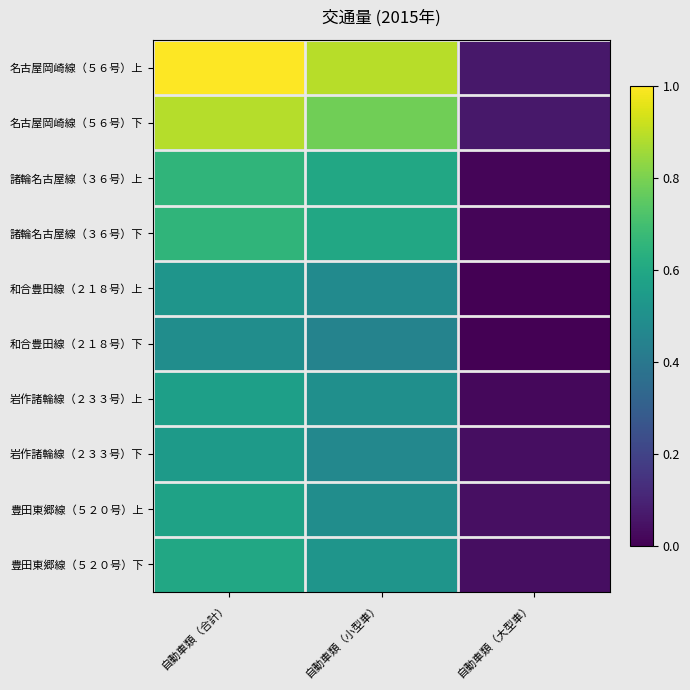

Reading left to right, list all the values displayed in this chart.

名古屋岡崎線（５６号）上: 自動車類（合計）=1.0	自動車類（小型車）=0.9	自動車類（大型車）=0.1
名古屋岡崎線（５６号）下: 自動車類（合計）=0.9	自動車類（小型車）=0.8	自動車類（大型車）=0.1
諸輪名古屋線（３６号）上: 自動車類（合計）=0.7	自動車類（小型車）=0.6	自動車類（大型車）=0.0
諸輪名古屋線（３６号）下: 自動車類（合計）=0.7	自動車類（小型車）=0.6	自動車類（大型車）=0.0
和合豊田線（２１８号）上: 自動車類（合計）=0.5	自動車類（小型車）=0.5	自動車類（大型車）=0.0
和合豊田線（２１８号）下: 自動車類（合計）=0.5	自動車類（小型車）=0.4	自動車類（大型車）=0.0
岩作諸輪線（２３３号）上: 自動車類（合計）=0.6	自動車類（小型車）=0.5	自動車類（大型車）=0.0
岩作諸輪線（２３３号）下: 自動車類（合計）=0.5	自動車類（小型車）=0.5	自動車類（大型車）=0.0
豊田東郷線（５２０号）上: 自動車類（合計）=0.6	自動車類（小型車）=0.5	自動車類（大型車）=0.0
豊田東郷線（５２０号）下: 自動車類（合計）=0.6	自動車類（小型車）=0.5	自動車類（大型車）=0.0